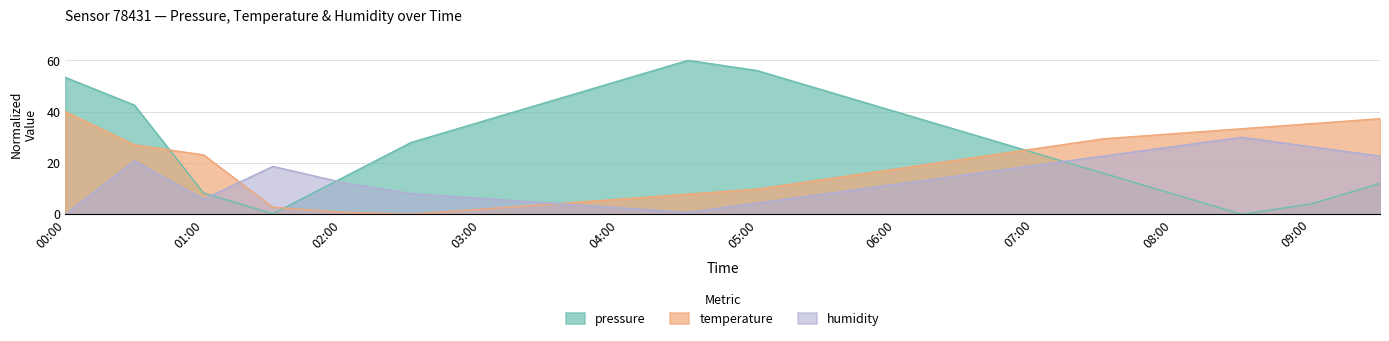

What is the value of the temperature point at the 17th from the left?

31.4